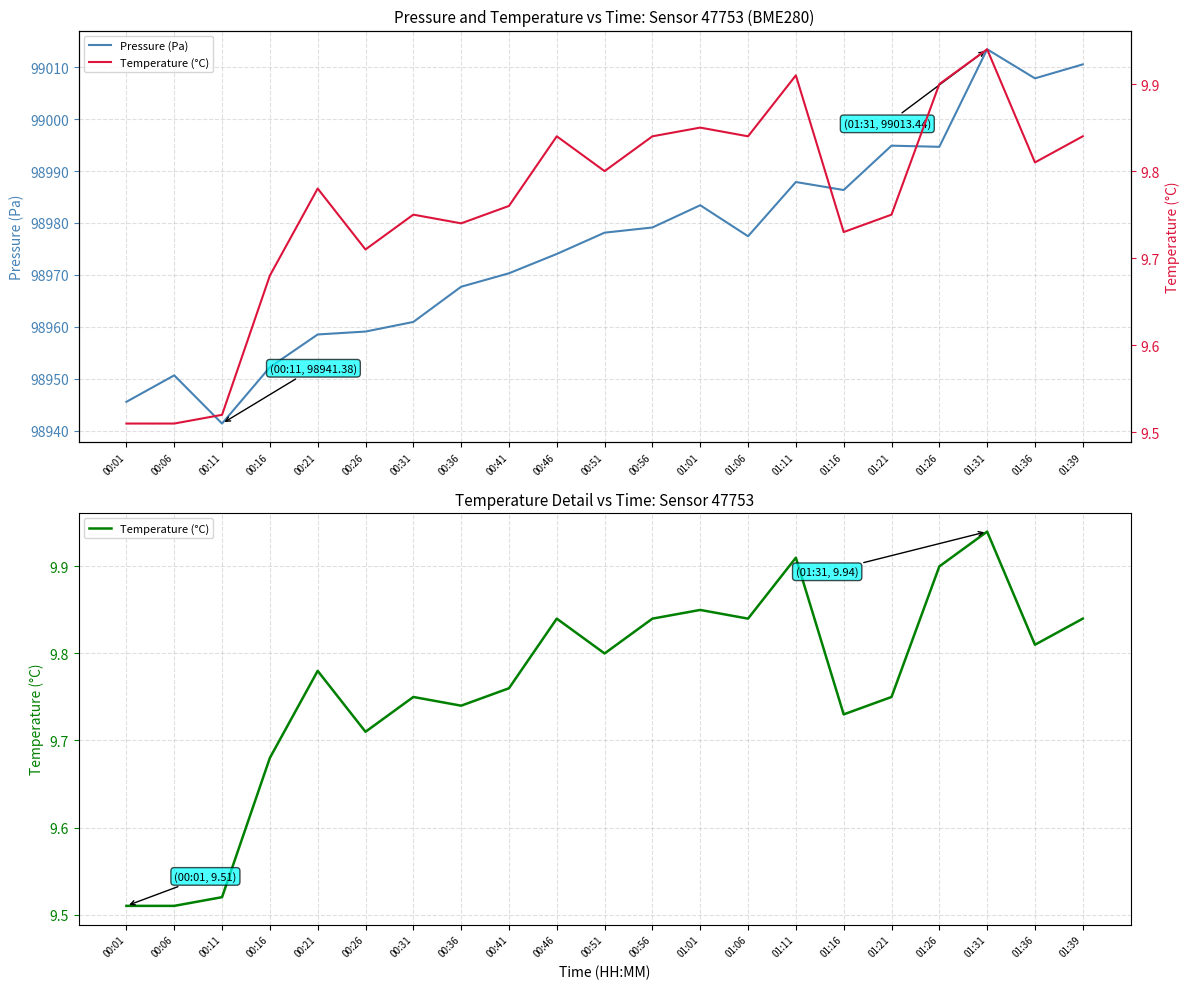

Which label corresponds to the largest value in the chart?

01:31